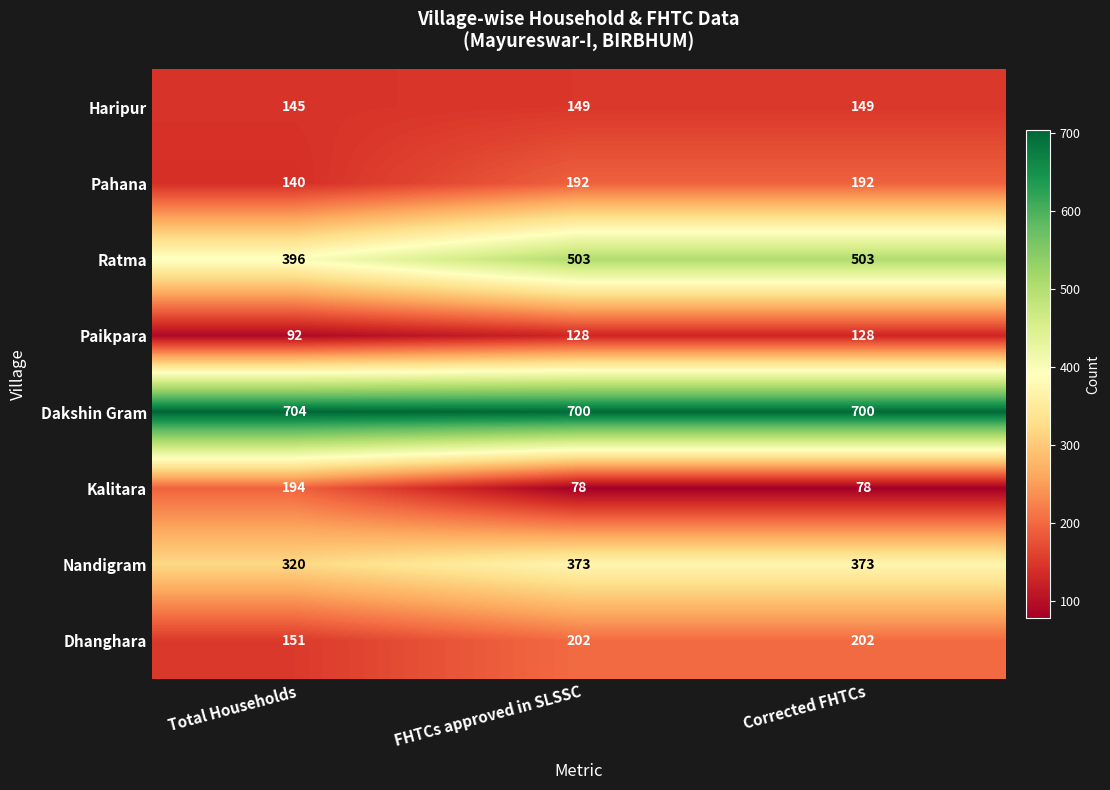

True or false: Nandigram has a value of 373 at Corrected FHTCs.

True